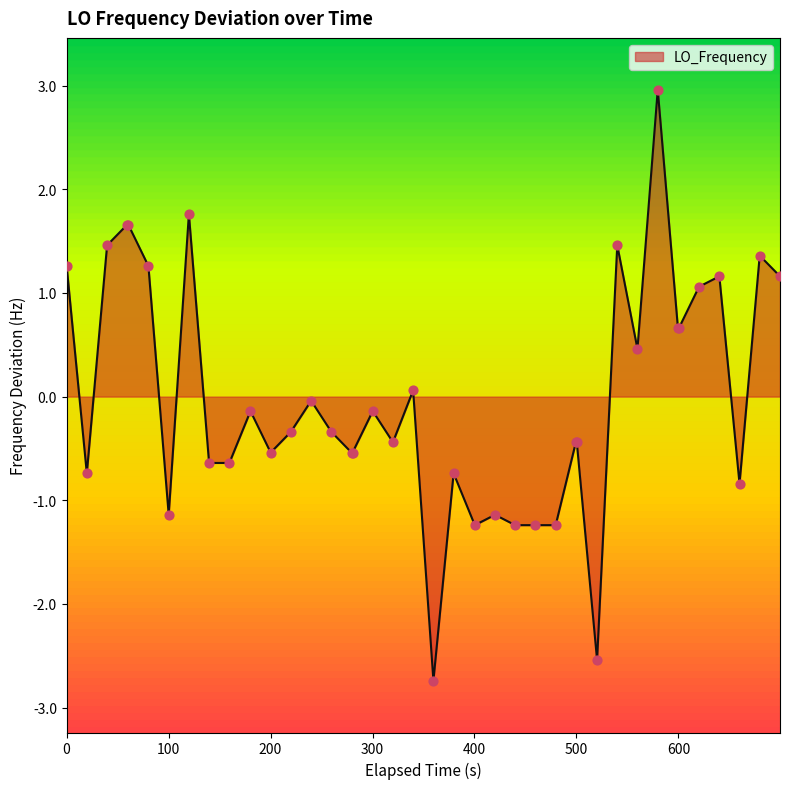

What is the maximum value shown in the chart?

3.0